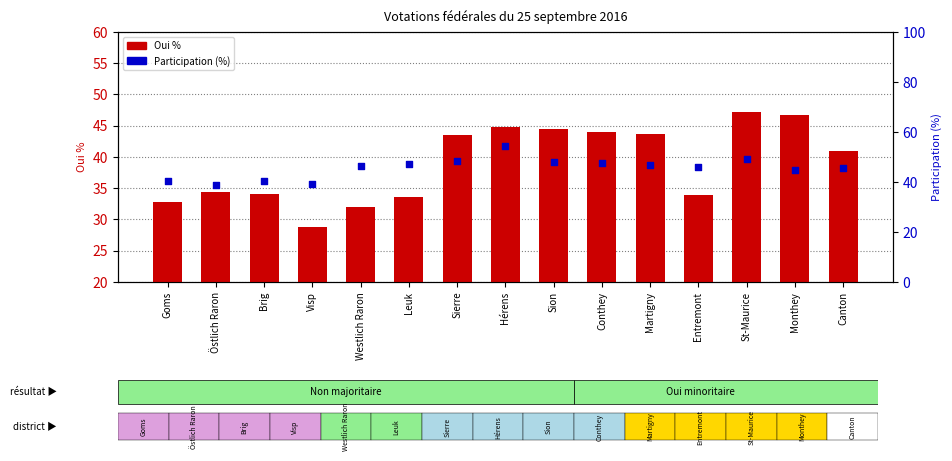

At which category is the sum across all series the highest?

Hérens